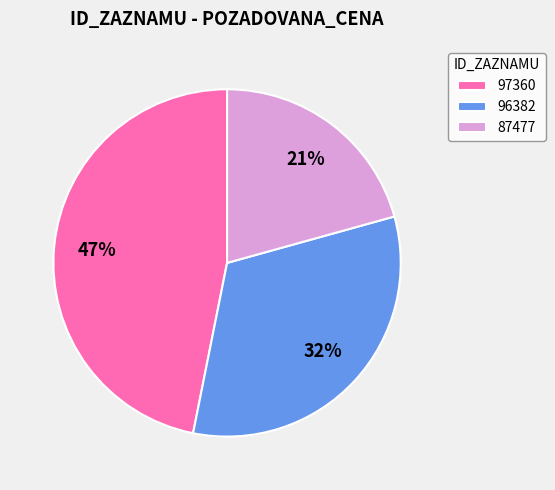

Is it true that 96382 is 21% of the pie?

False